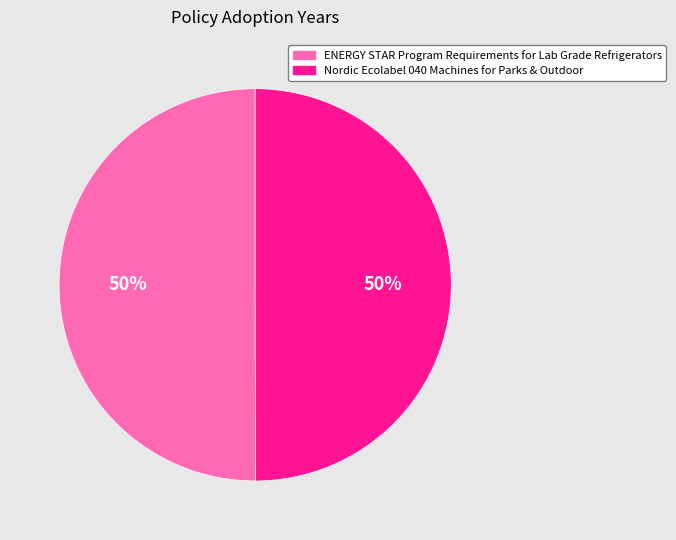

How many slices are in this pie chart?

2